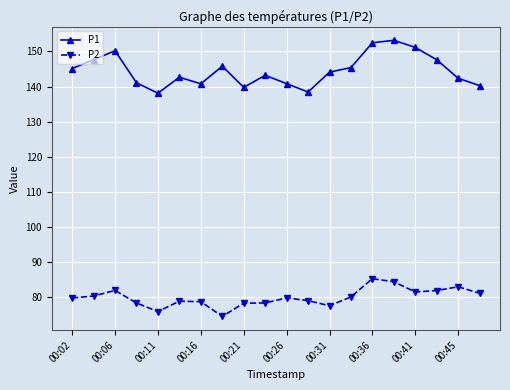

Which series has the largest total across all categories?

P1